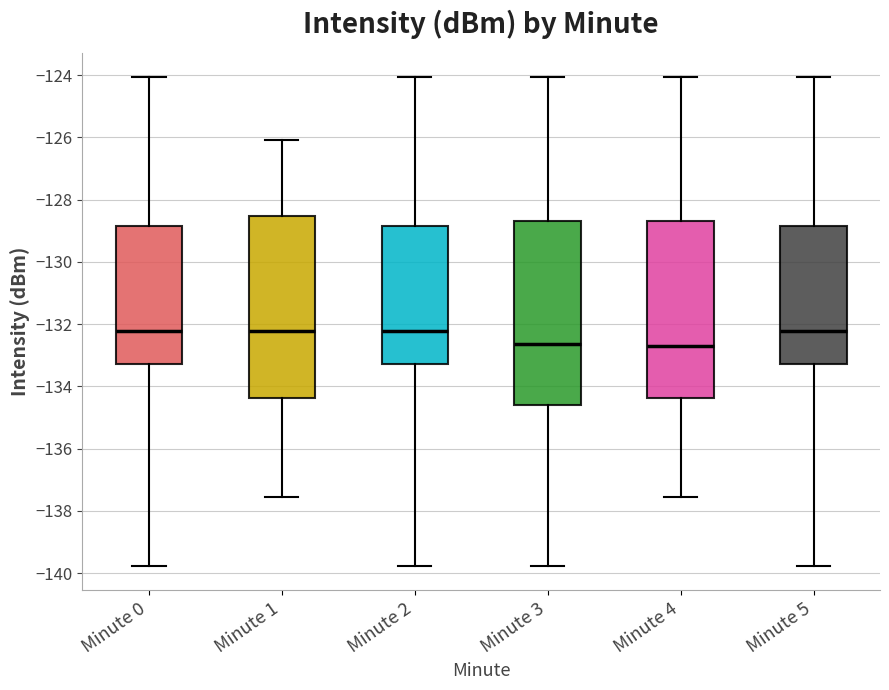

Reading left to right, read every box against the y-axis: the position of its median line, the range the box covers, and the ends of its whiskers. The values are not printed on the chart, so give them approximately, as read against the axis.

Minute 0: median -132.2, box -133.2 to -128.8, whiskers -139.8 to -124.0
Minute 1: median -132.2, box -134.4 to -128.6, whiskers -137.6 to -126.0
Minute 2: median -132.2, box -133.2 to -128.8, whiskers -139.8 to -124.0
Minute 3: median -132.6, box -134.6 to -128.6, whiskers -139.8 to -124.0
Minute 4: median -132.8, box -134.4 to -128.6, whiskers -137.6 to -124.0
Minute 5: median -132.2, box -133.2 to -128.8, whiskers -139.8 to -124.0